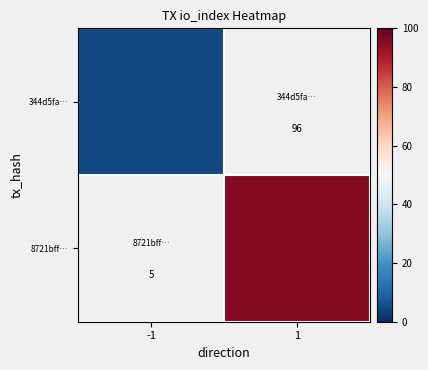

Count the number of data series in this chart.

2